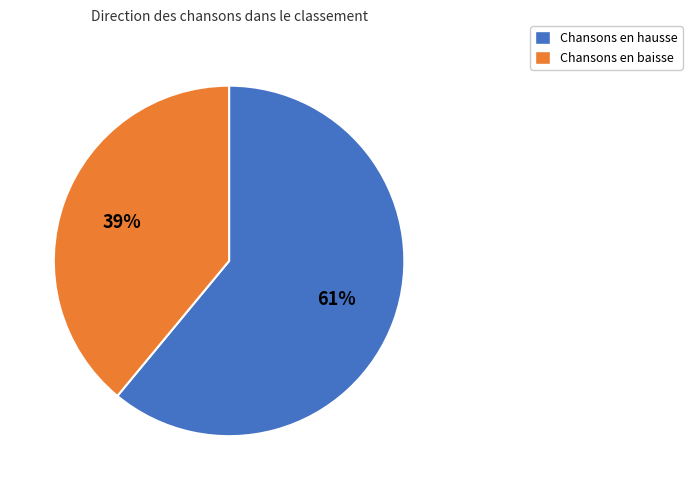

How many segments does this pie chart have?

2